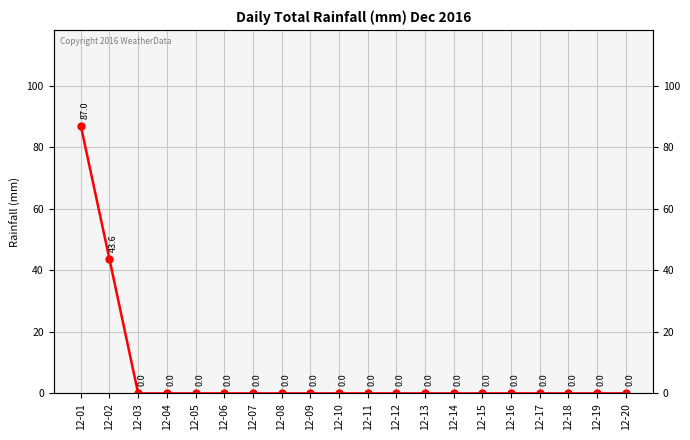

Does the chart display data point markers on the line(s)?

Yes